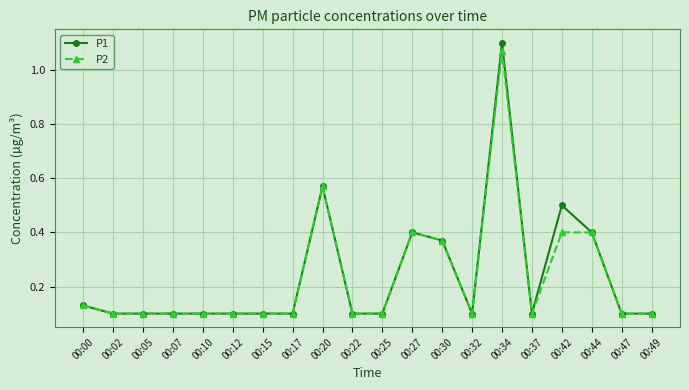

Which series has the widest spread of values?

P1